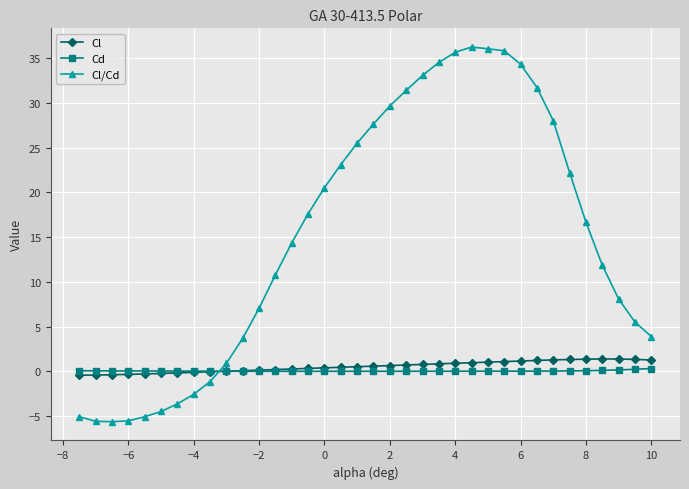

Which series has the largest range (max minus min)?

Cl/Cd